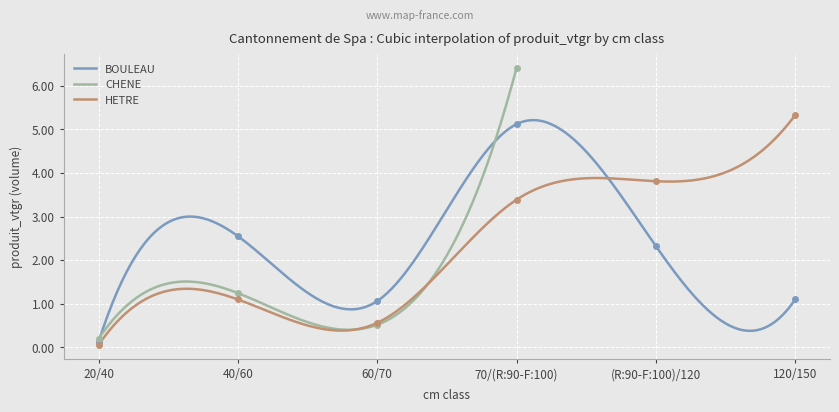

The value of BOULEAU at 40/60 is 1.1. True or false?

False